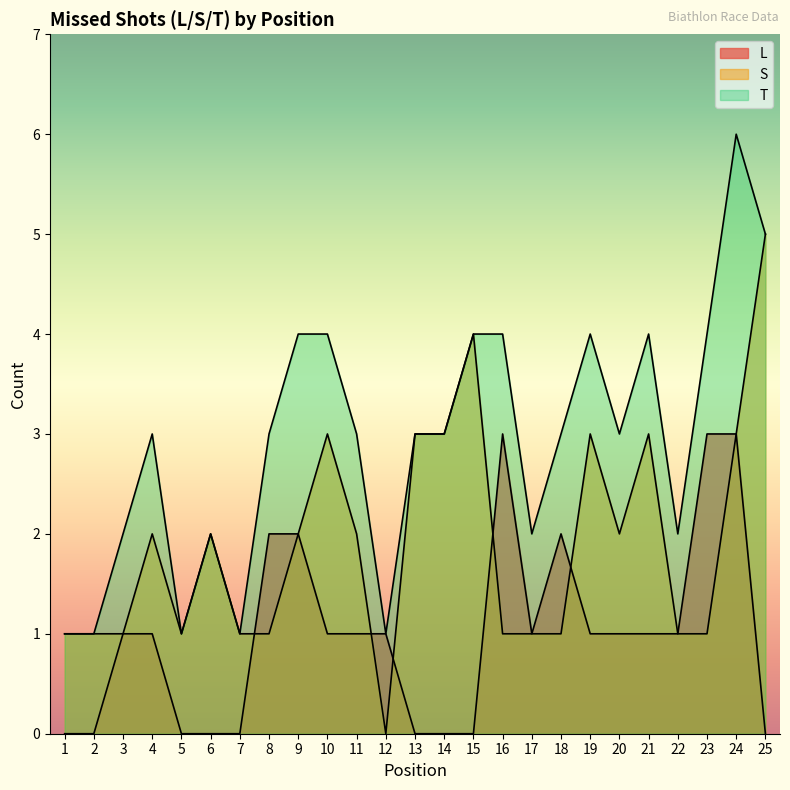

Reading left to right, list all the values displayed in this chart.

L: 0	0	1	1	0	0	0	2	2	1	1	1	0	0	0	3	1	2	1	1	1	1	3	3	0
S: 1	1	1	2	1	2	1	1	2	3	2	0	3	3	4	1	1	1	3	2	3	1	1	3	5
T: 1	1	2	3	1	2	1	3	4	4	3	1	3	3	4	4	2	3	4	3	4	2	4	6	5